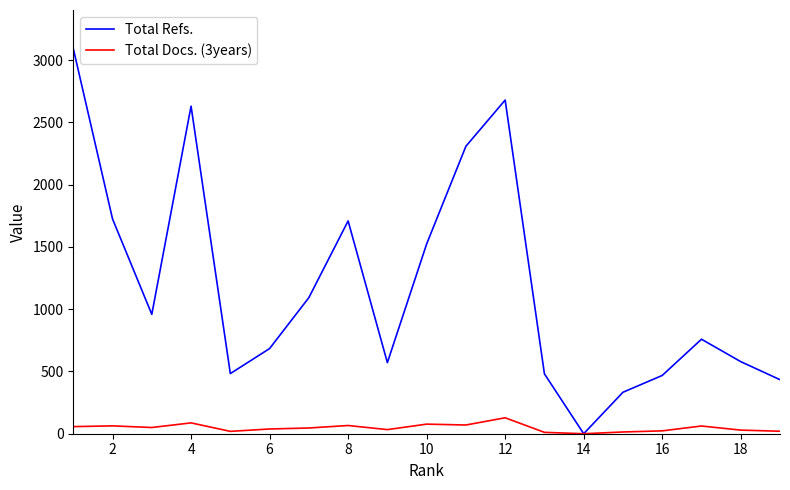

Which series has the largest range (max minus min)?

Total Refs.